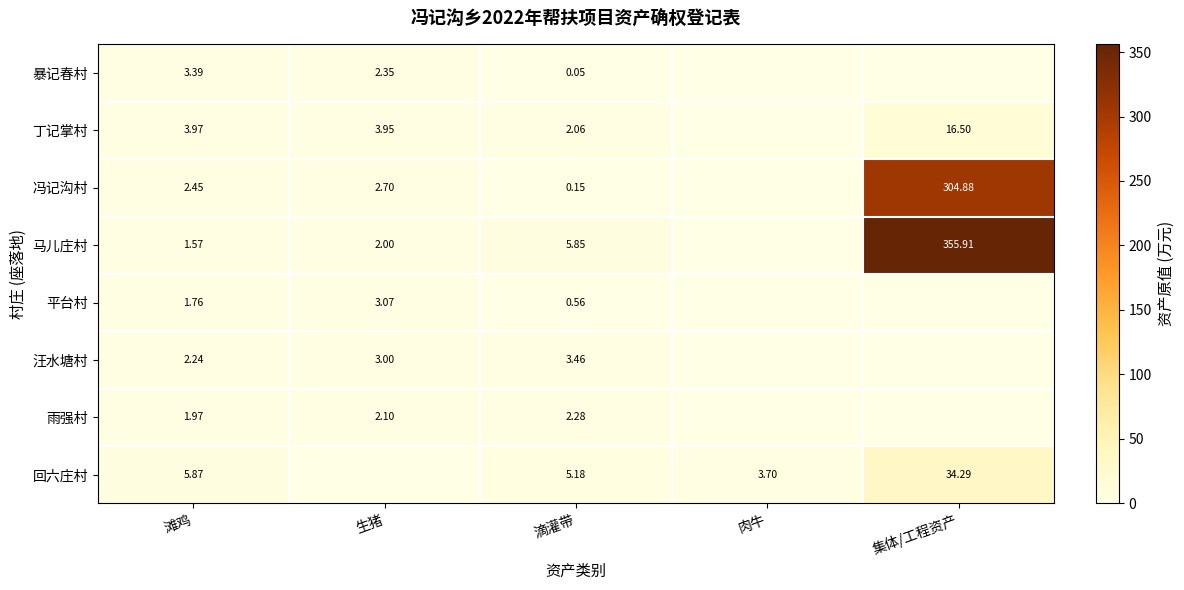

What is the difference between the 平台村 values at 滩鸡 and 滴灌带?

1.2